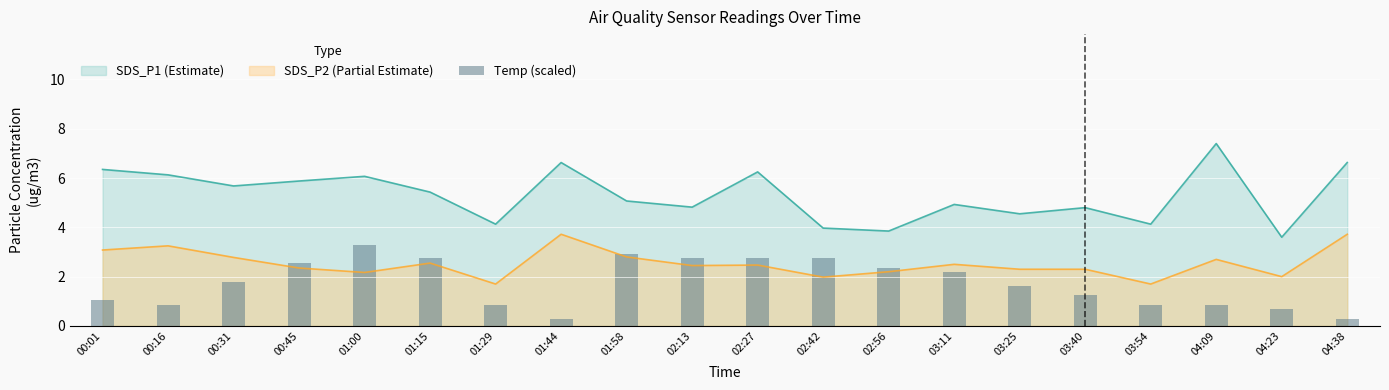

What is the lowest value of the SDS_P2 (Partial Estimate) series?

1.7